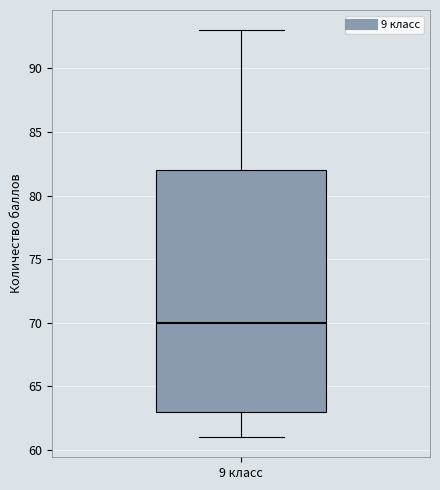

Read this box plot against the y-axis: the position of the median line, the range covered by the box, and the ends of both whiskers. The values are not printed on the chart, so give them approximately, as read against the axis.

median 70, box 63 to 82, whiskers 61 to 93